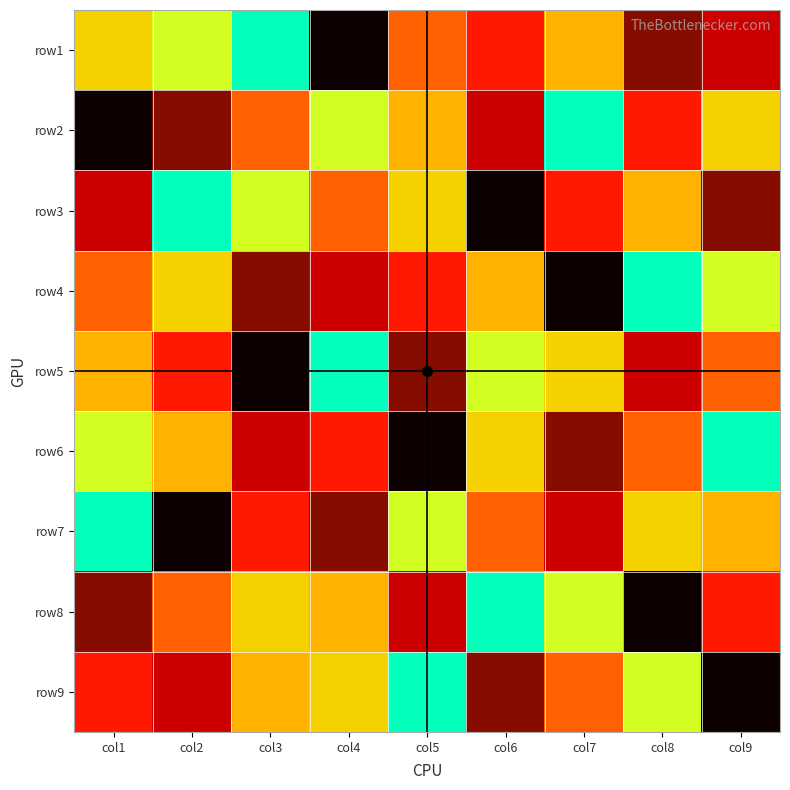

Reading right to left, extract all data points from this chart.

row1: col9=9	col8=2	col7=5	col6=3	col5=4	col4=1	col3=7	col2=6	col1=8
row2: col9=8	col8=3	col7=7	col6=9	col5=5	col4=6	col3=4	col2=2	col1=1
row3: col9=2	col8=5	col7=3	col6=1	col5=8	col4=4	col3=6	col2=7	col1=9
row4: col9=6	col8=7	col7=1	col6=5	col5=3	col4=9	col3=2	col2=8	col1=4
row5: col9=4	col8=9	col7=8	col6=6	col5=2	col4=7	col3=1	col2=3	col1=5
row6: col9=7	col8=4	col7=2	col6=8	col5=1	col4=3	col3=9	col2=5	col1=6
row7: col9=5	col8=8	col7=9	col6=4	col5=6	col4=2	col3=3	col2=1	col1=7
row8: col9=3	col8=1	col7=6	col6=7	col5=9	col4=5	col3=8	col2=4	col1=2
row9: col9=1	col8=6	col7=4	col6=2	col5=7	col4=8	col3=5	col2=9	col1=3